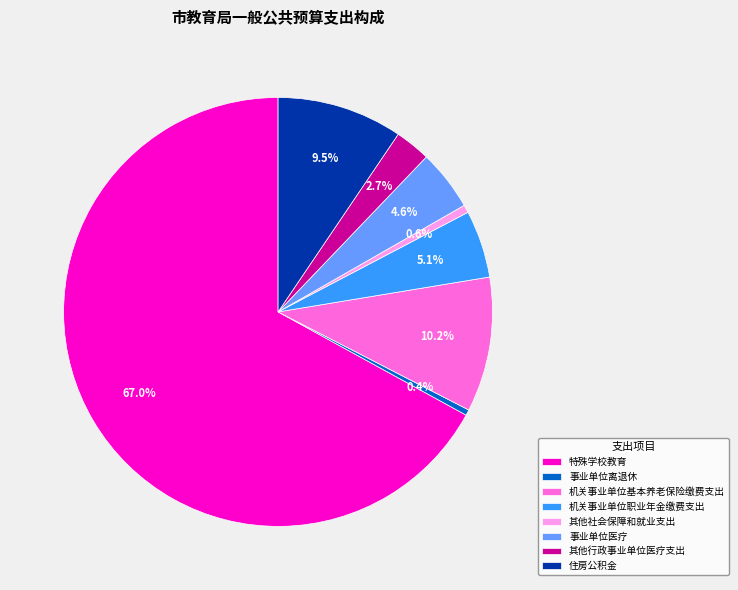

What is the largest slice in the pie chart?

特殊学校教育